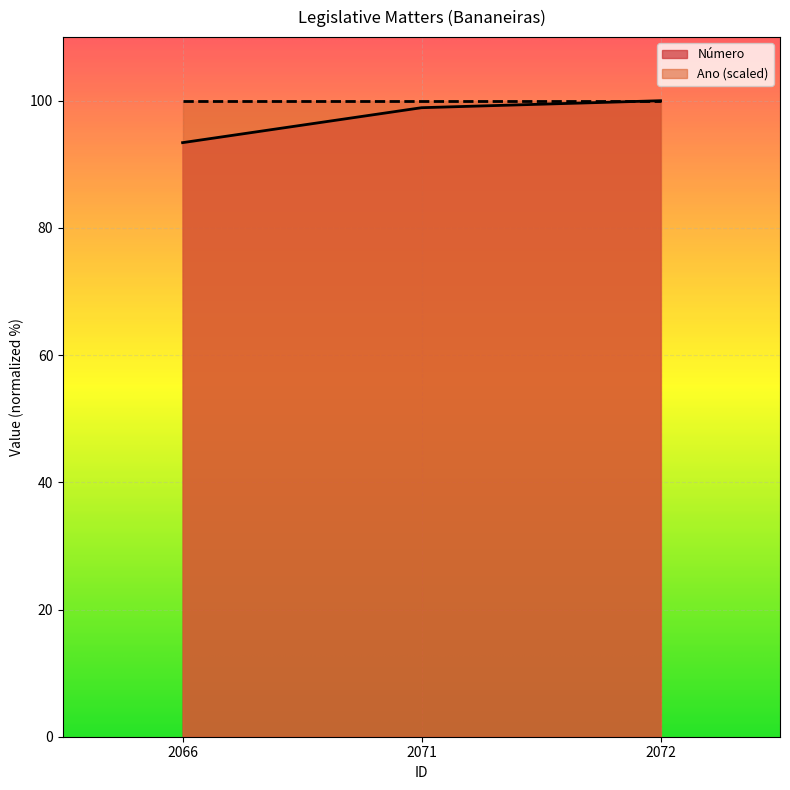

Reading left to right, transcribe all the data shown in this chart.

93.4	98.9	100.0